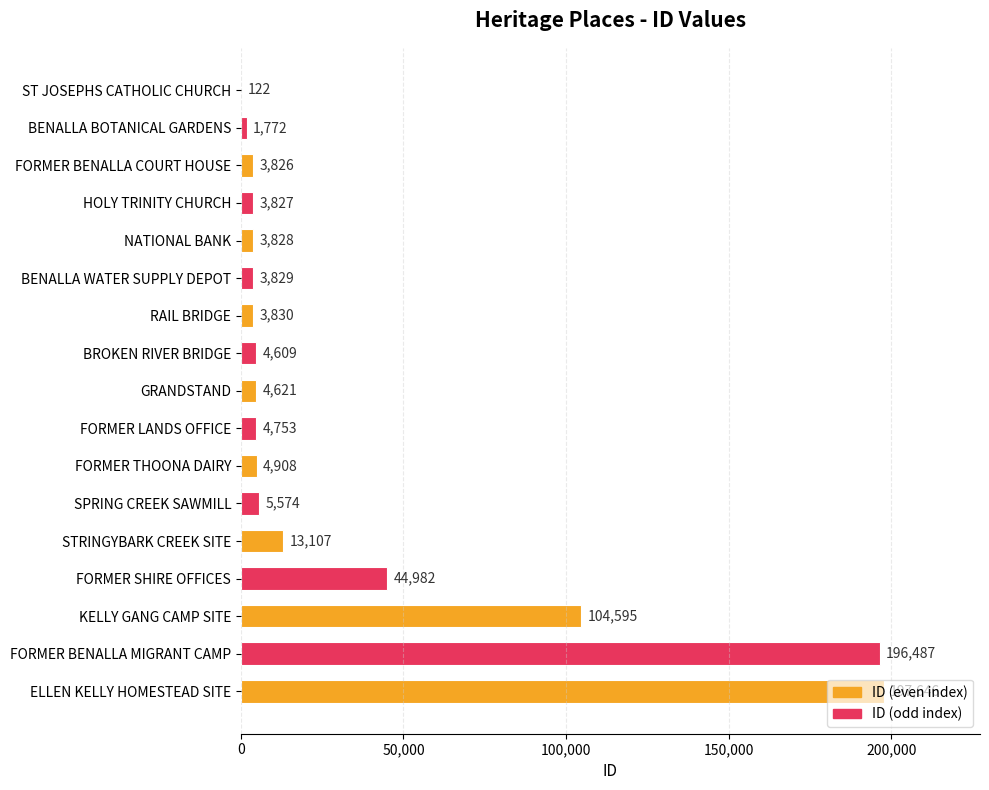

At which label is the value closest to 98884?

KELLY GANG CAMP SITE